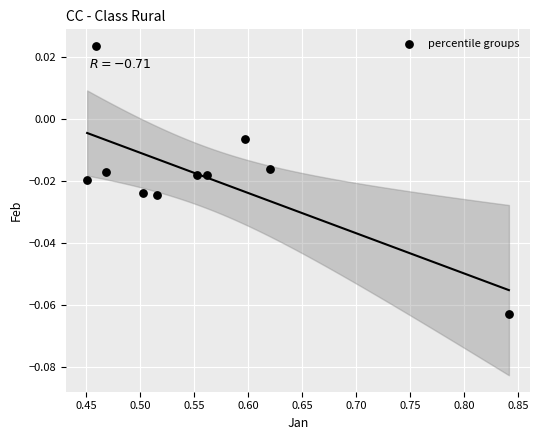

What is the average X value?

0.6